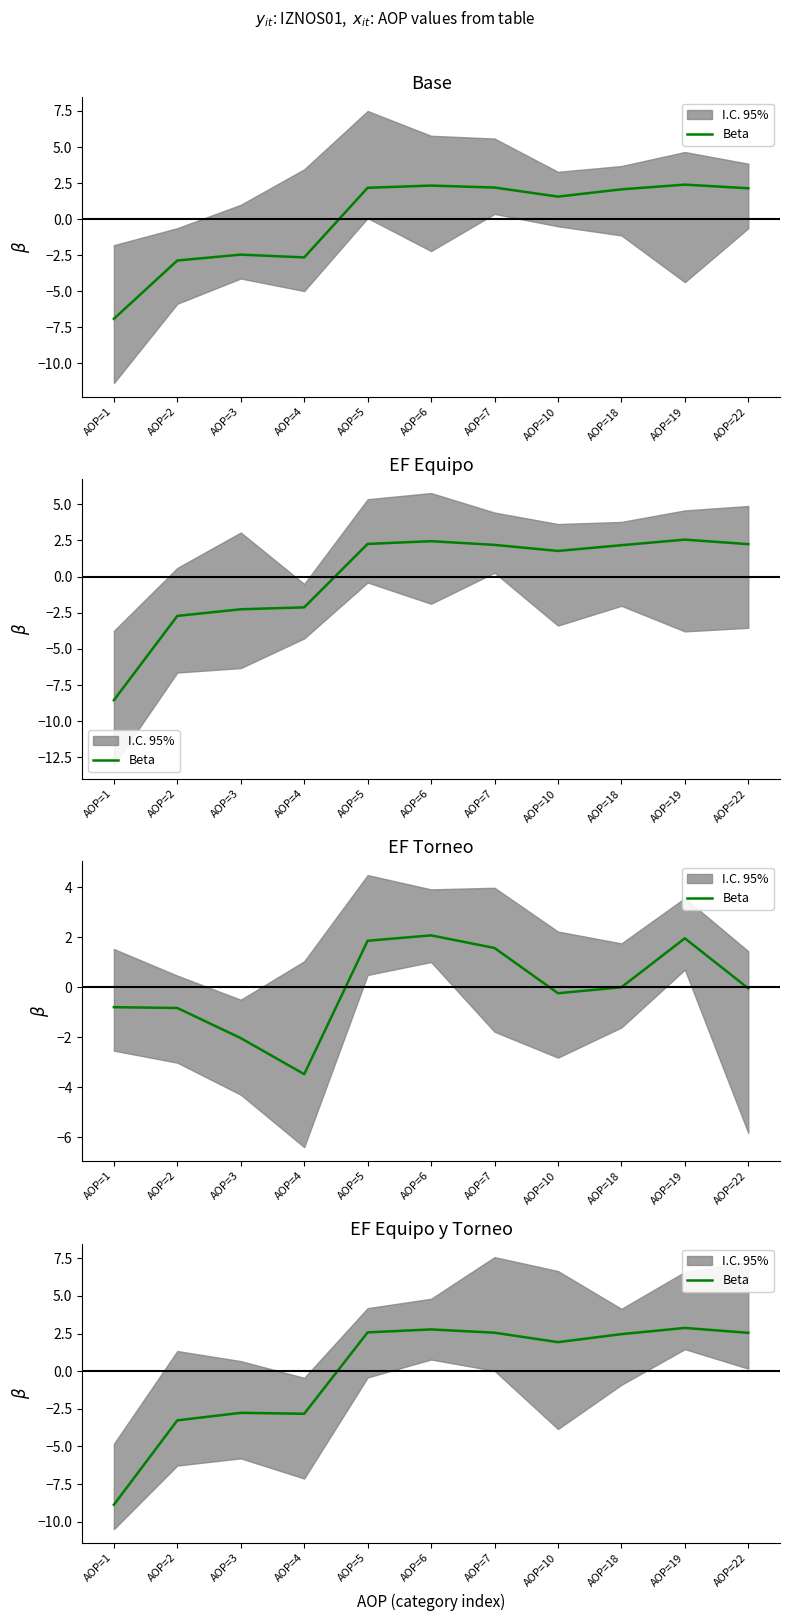

What is the sum of the values at AOP=1 and AOP=6?

-6.1